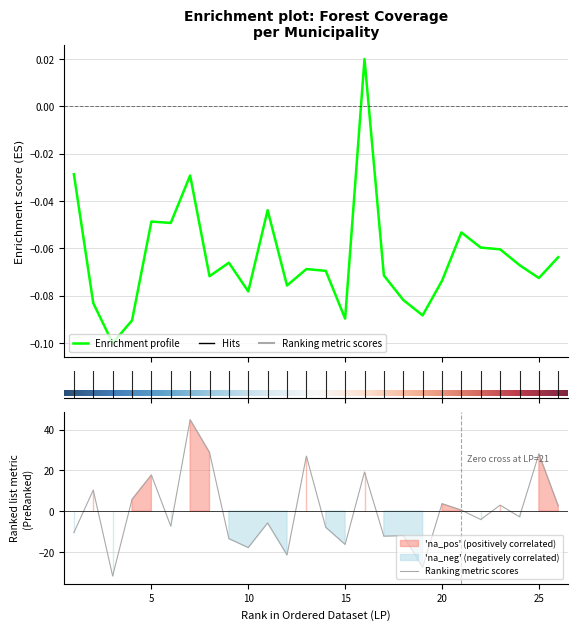

Is it true that Pow. gruntów leśnych (ha) equals -0.1 at 26?

True